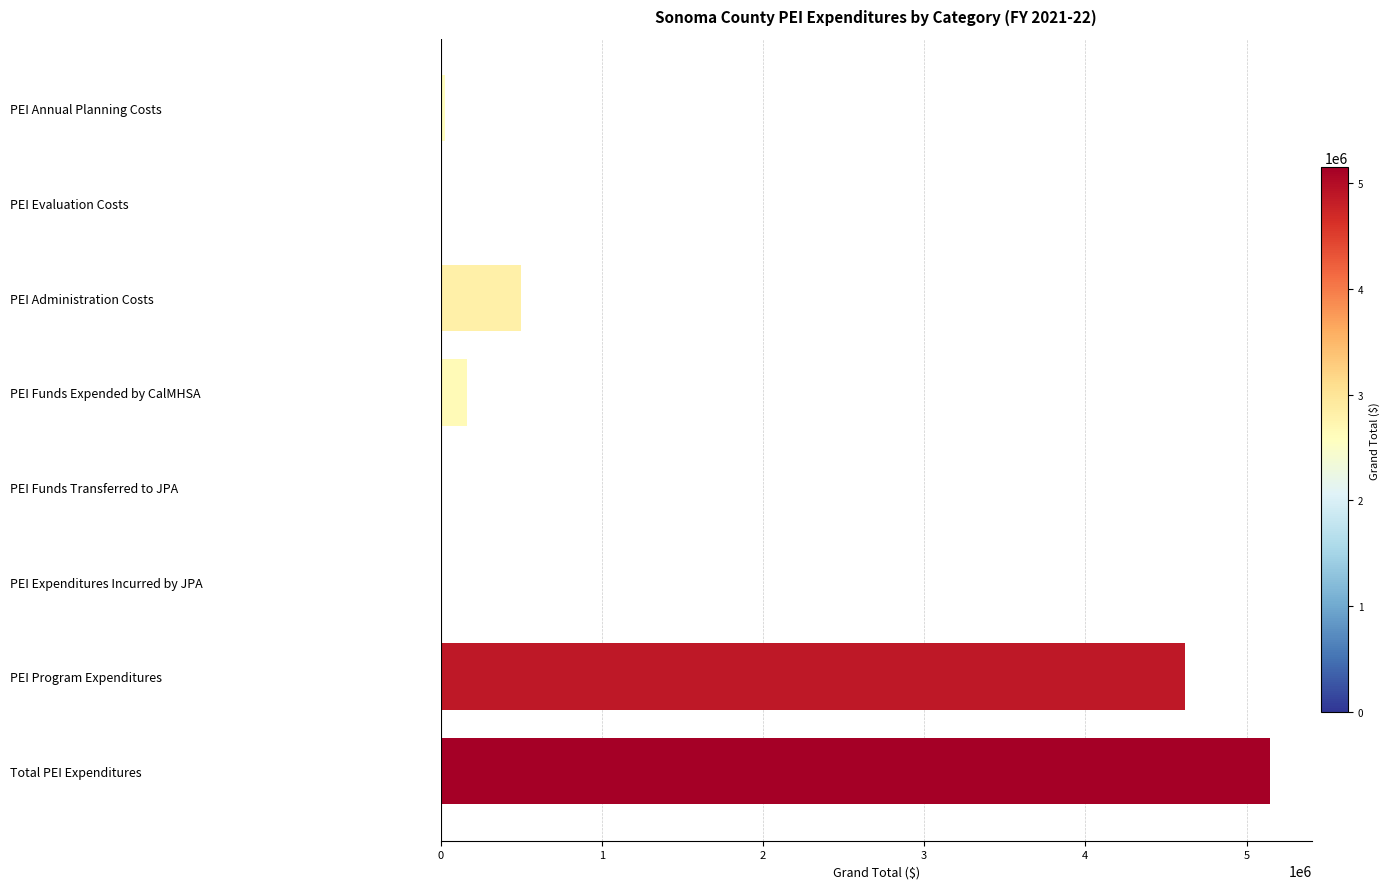

What is the ratio of the value at PEI Program Expenditures to the value at Total PEI Expenditures?

0.9